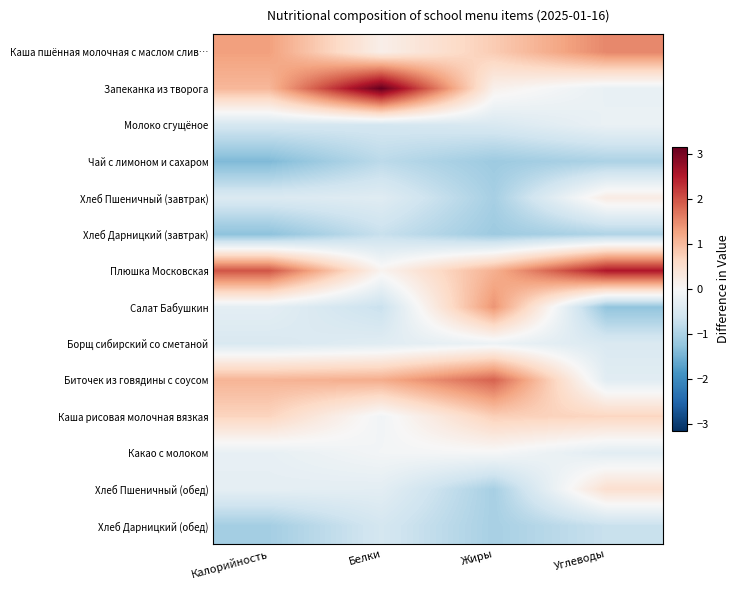

At how many categories does at least one series exceed 2?

2